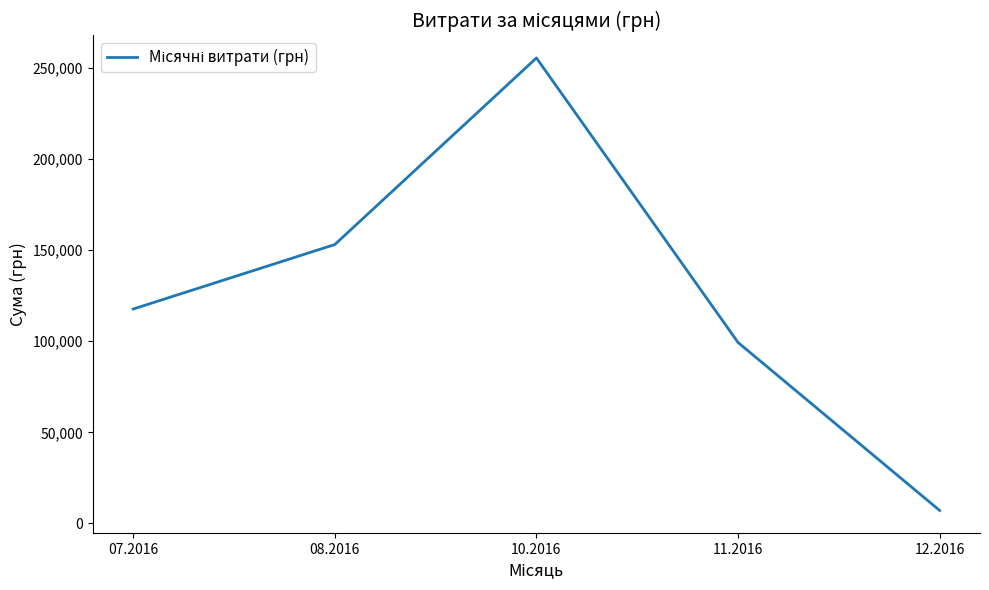

Between 11.2016 and 12.2016, which is larger?

11.2016